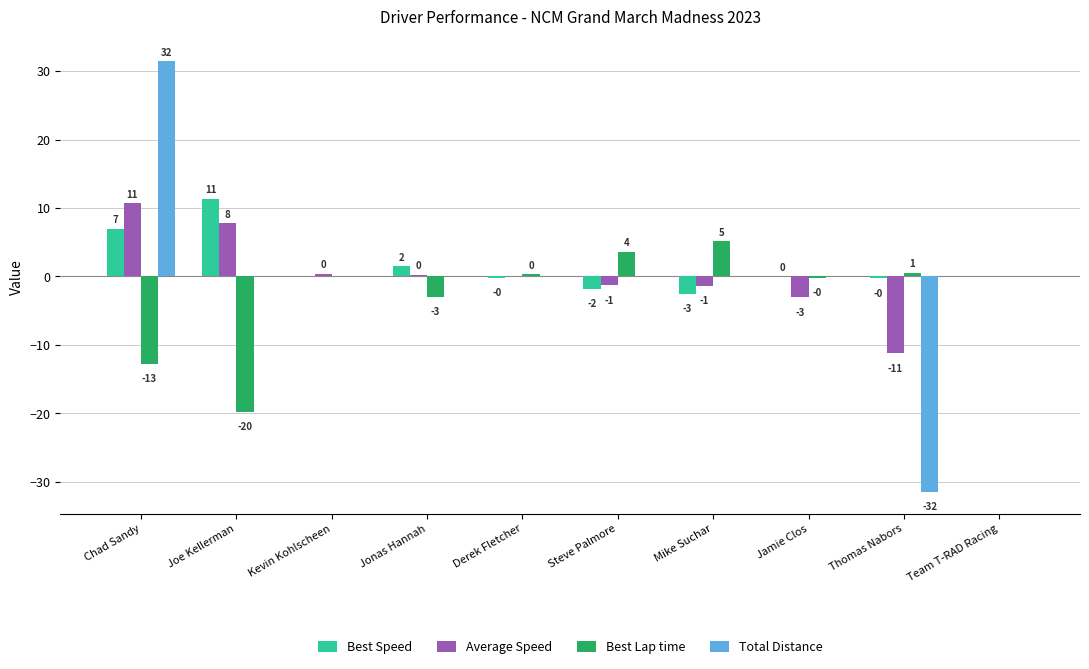

What are all the series names shown in the legend?

Best Speed, Average Speed, Best Lap time, Total Distance